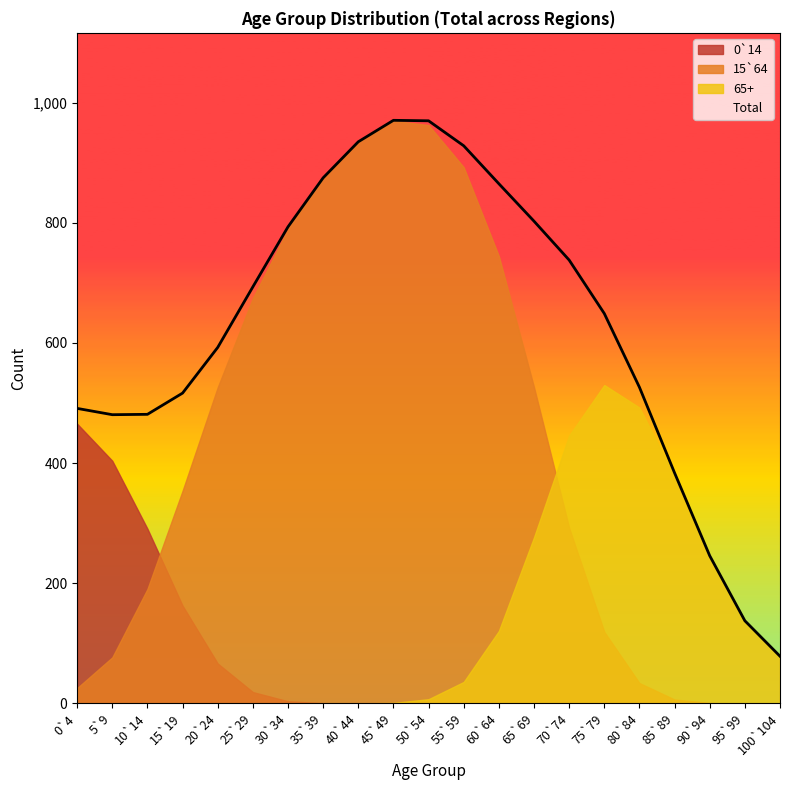

Which series has the largest total across all categories?

Total